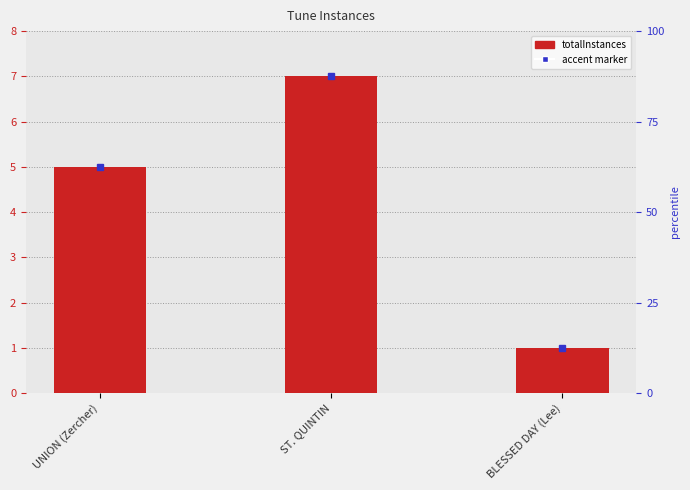

Read the value at BLESSED DAY (Lee).

1